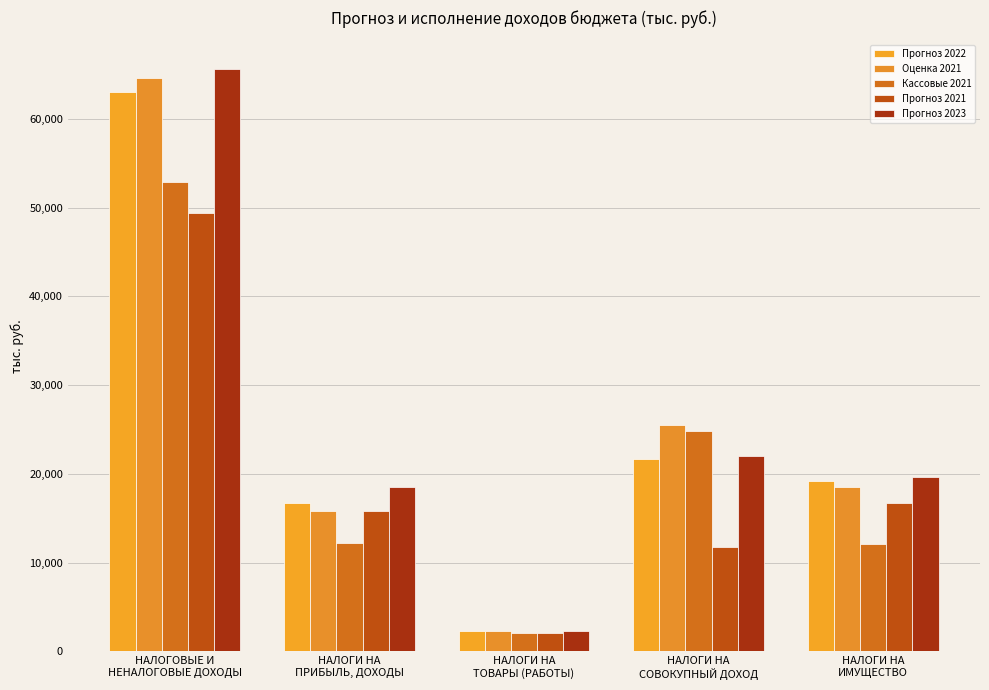

Between НАЛОГИ НА
ПРИБЫЛЬ, ДОХОДЫ and НАЛОГИ НА
СОВОКУПНЫЙ ДОХОД, which series saw the biggest shift?

Кассовые 2021